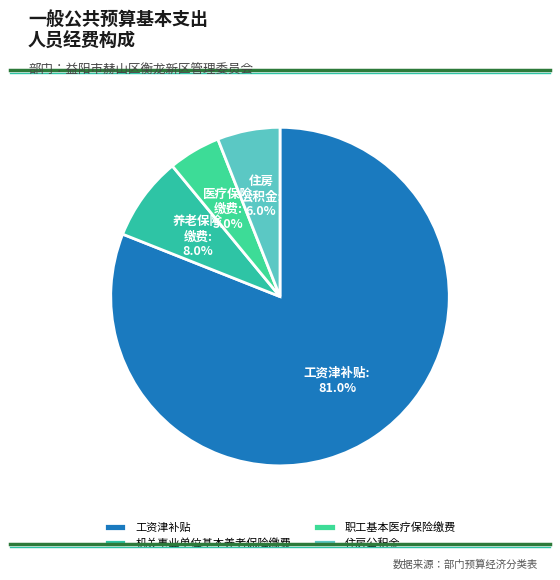

Which category has the biggest portion of the pie?

工资津补贴